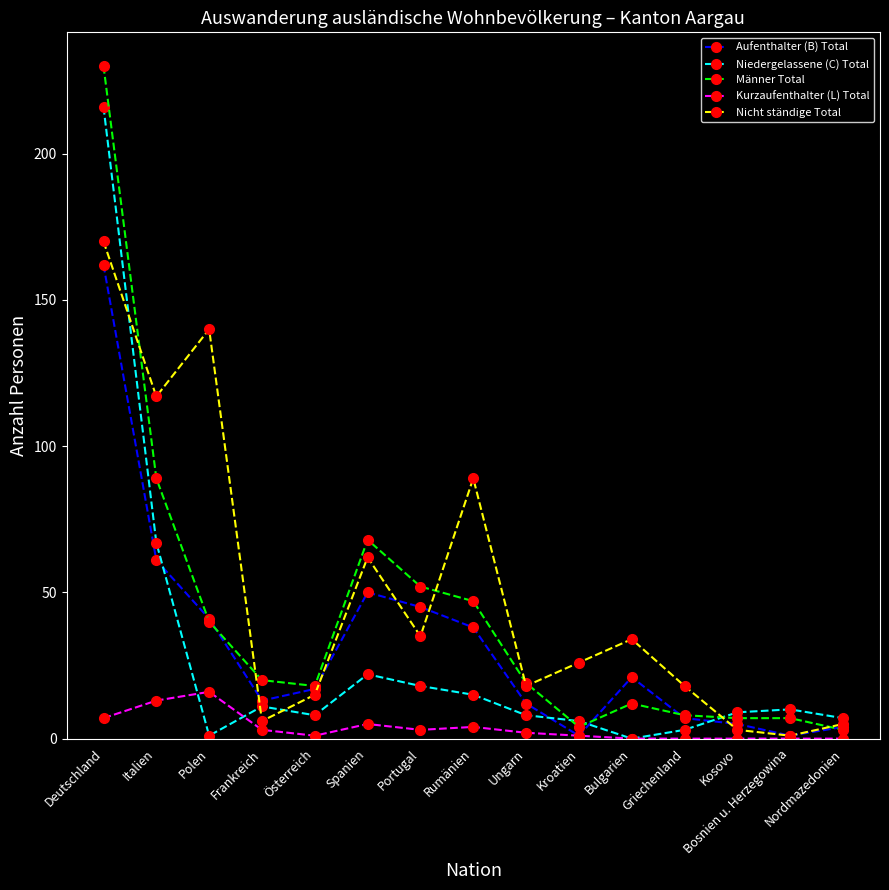

Which series changed the most between Frankreich and Kosovo?

Männer Total